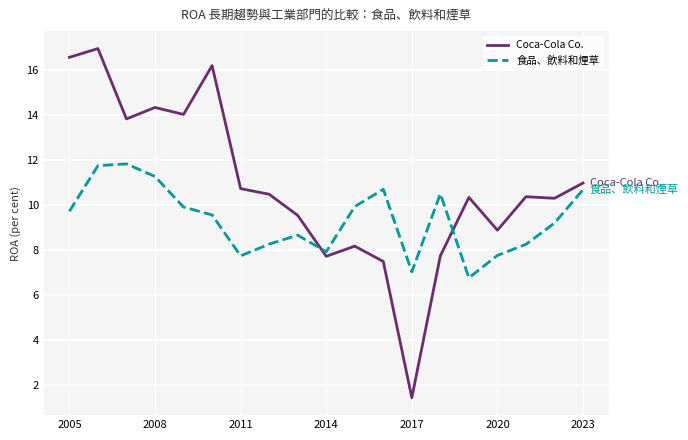

How many intersections are there between 食品、飲料和煙草 and Coca-Cola Co.?

2